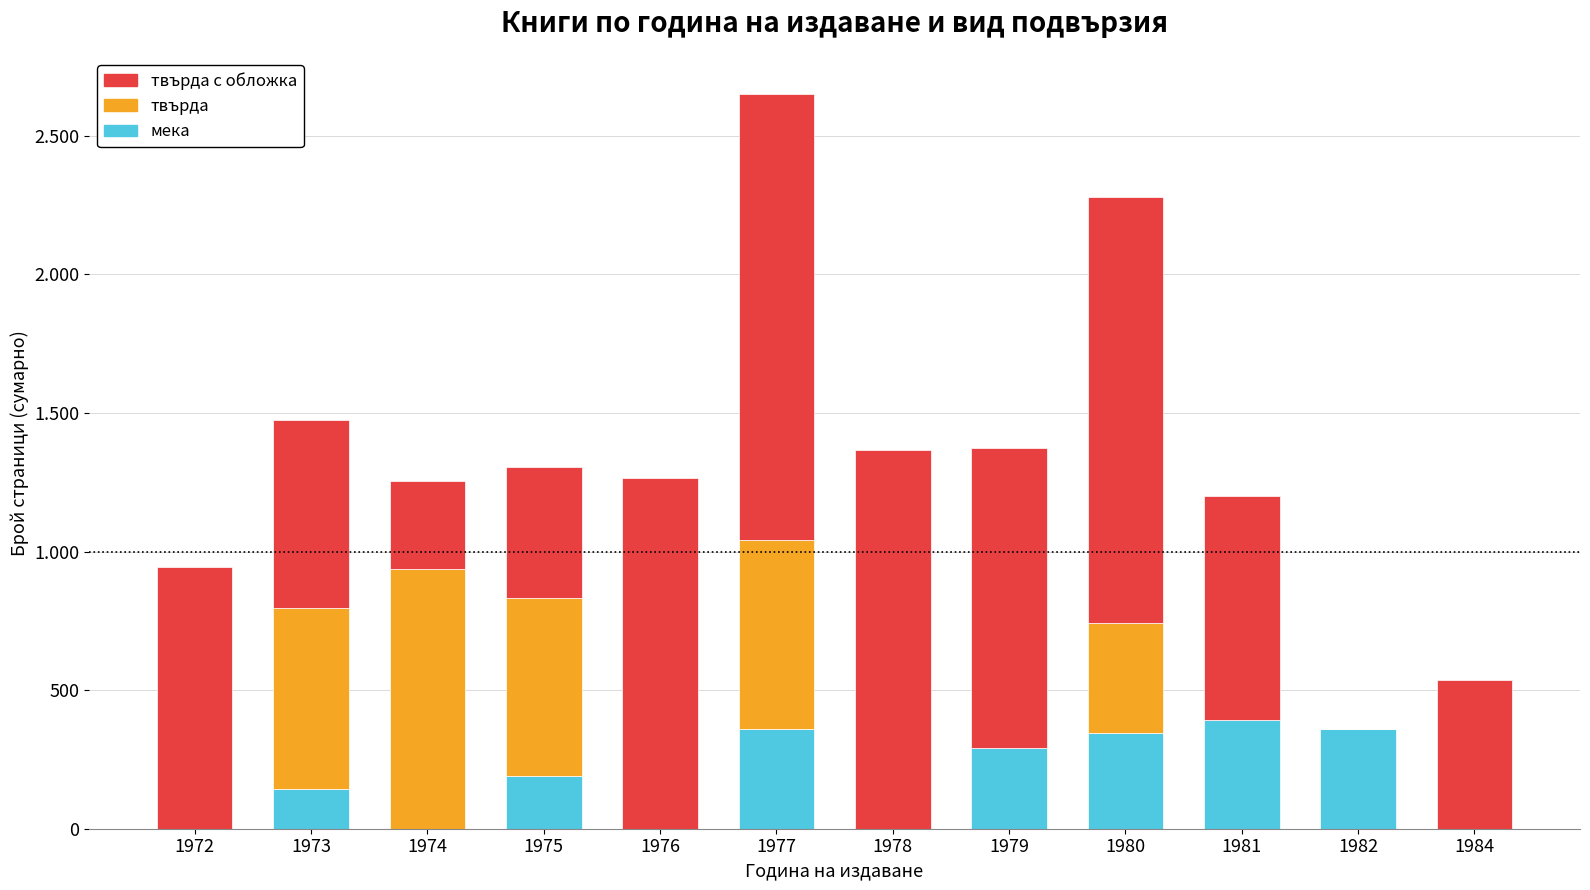

What are all the series names shown in the legend?

твърда с обложка, твърда, мека